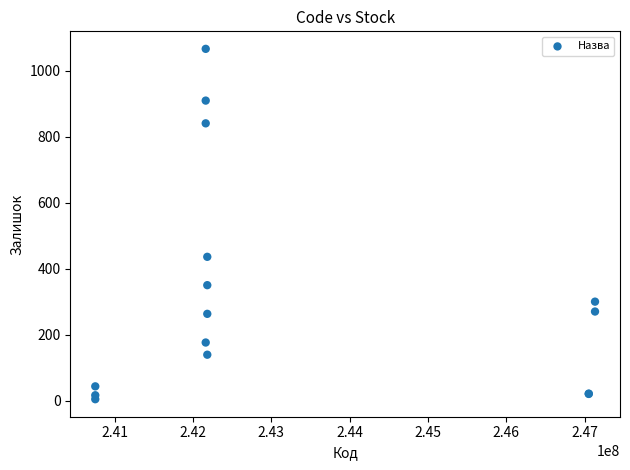

What Y value in the scatter plot is closest to 535?

436